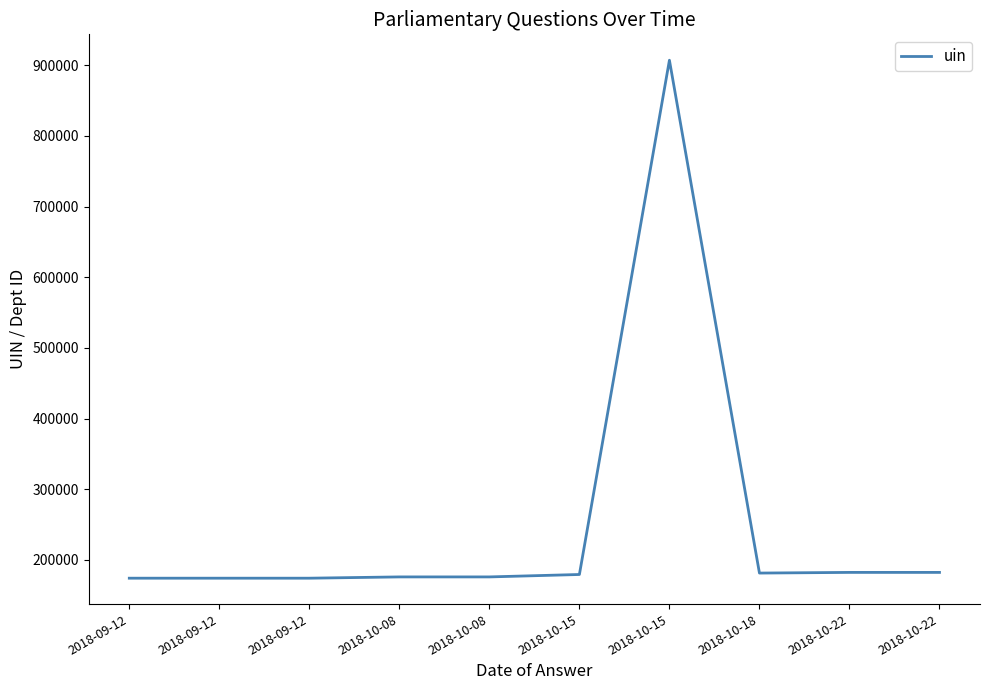

Does the chart display data point markers on the line(s)?

No